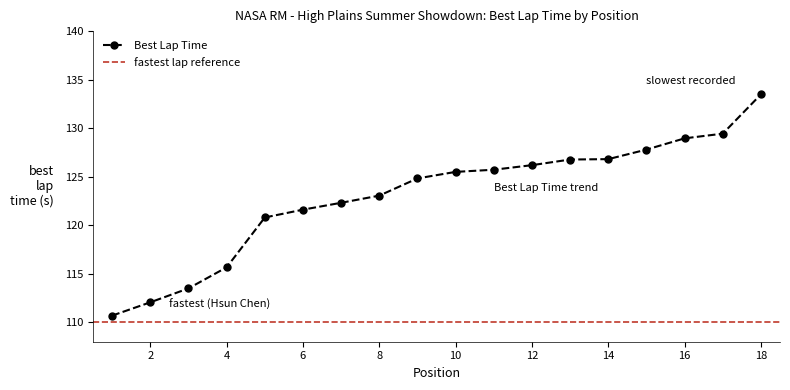

How many data points are above 125?

9